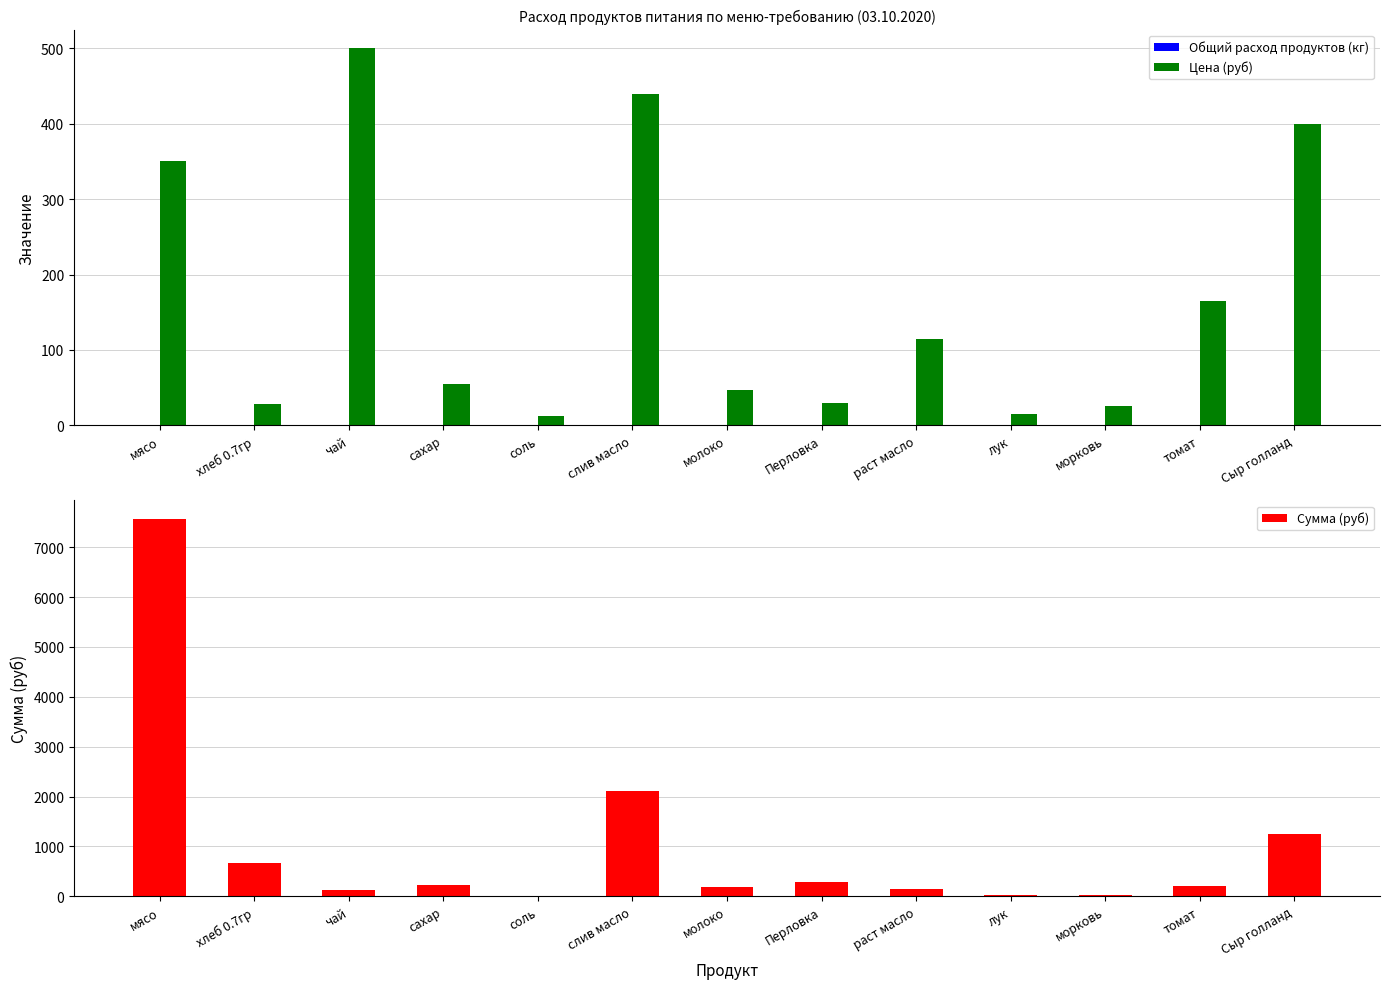

What are all the series names shown in the legend?

Общий расход продуктов (кг), Цена (руб), Сумма (руб)